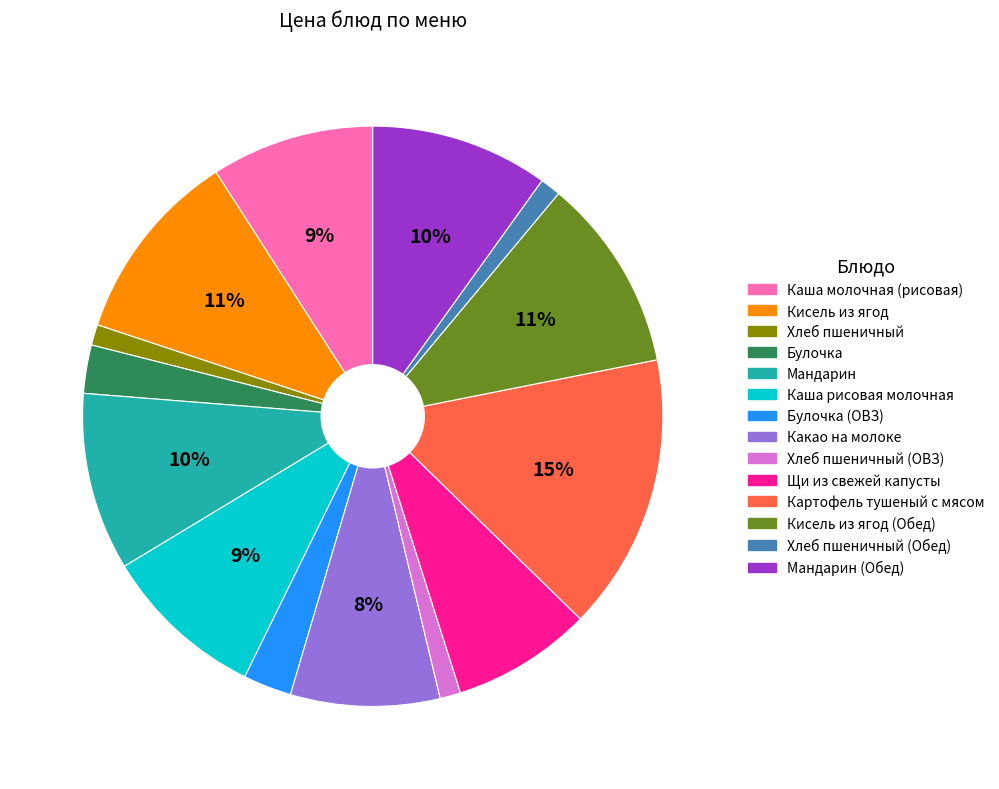

Does any single category account for the majority?

No